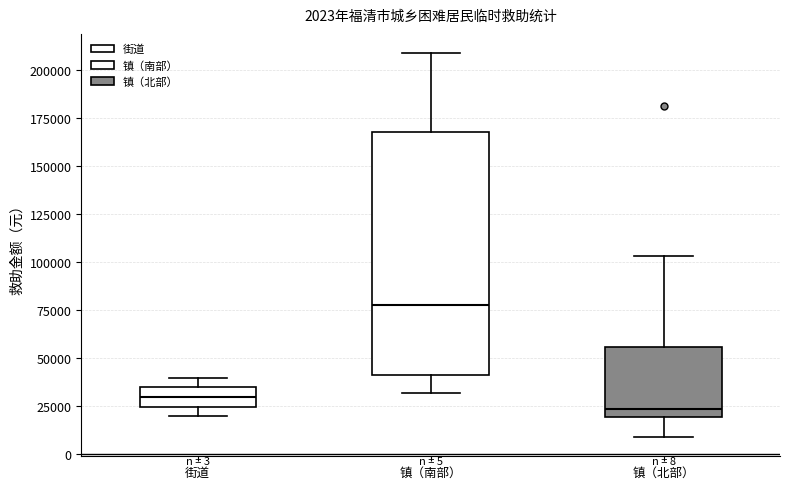

Which box has the highest median line?

镇（南部）